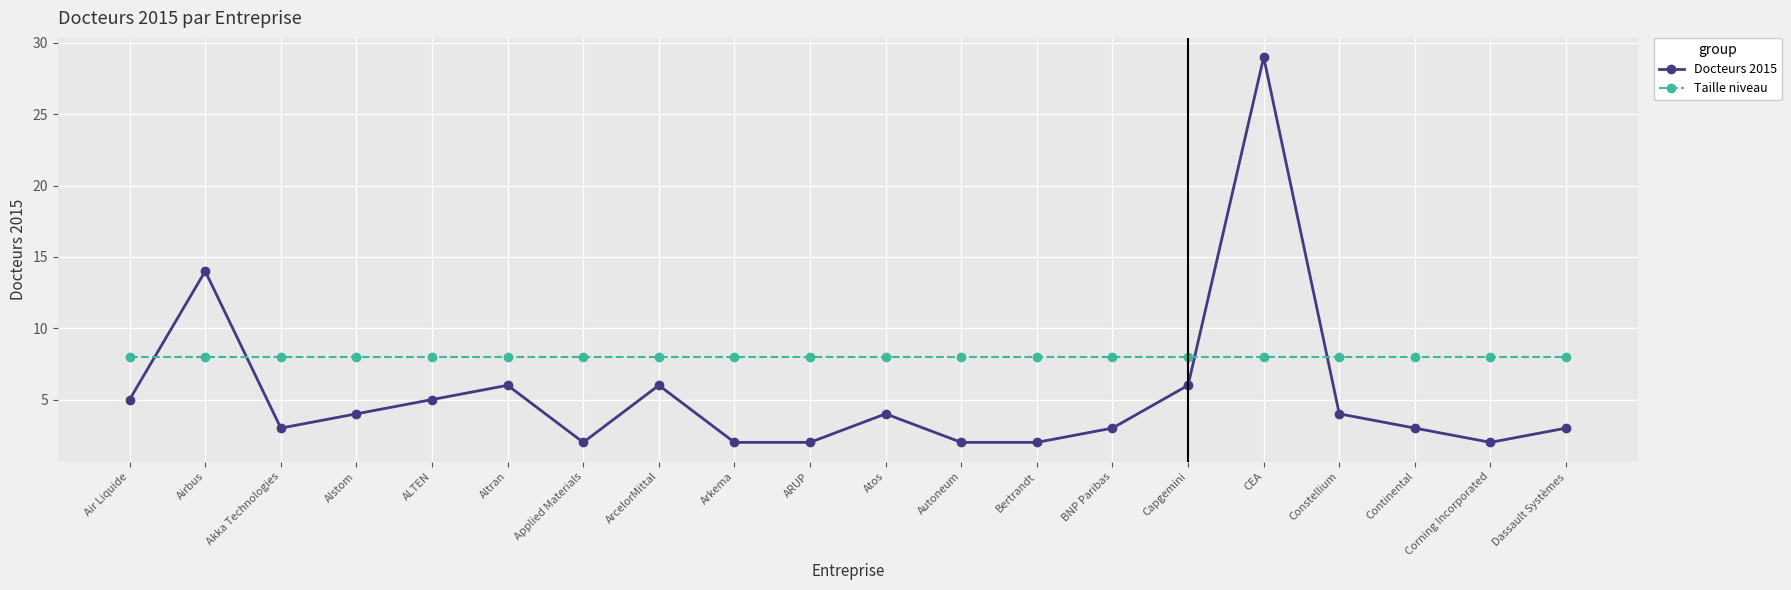

What value does the Taille niveau series have at Bertrandt?

8